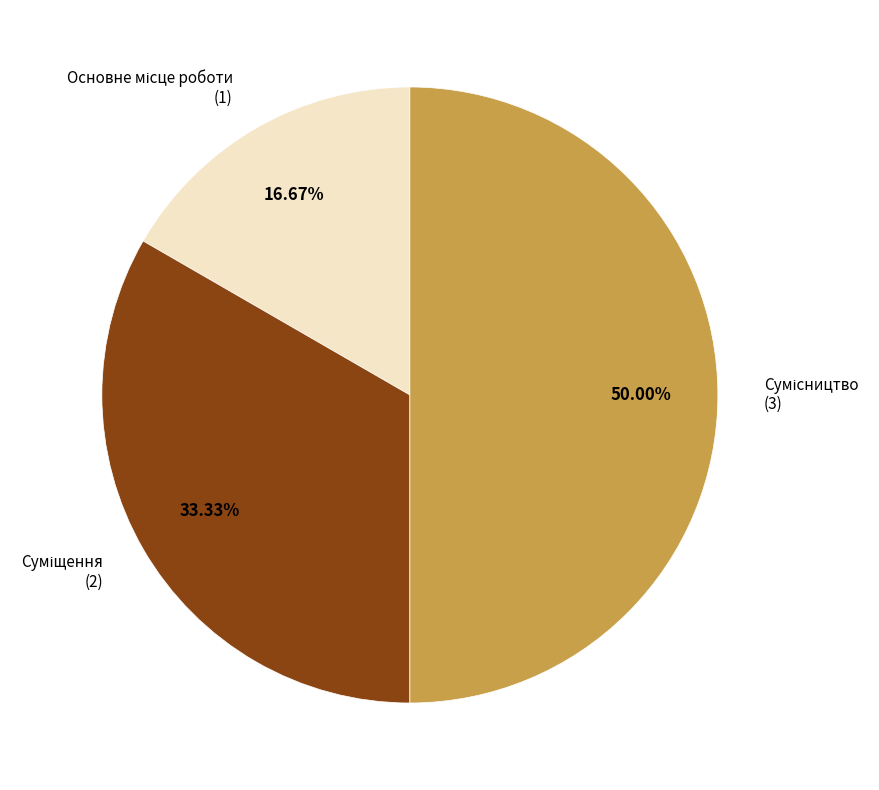

How many segments does this pie chart have?

3